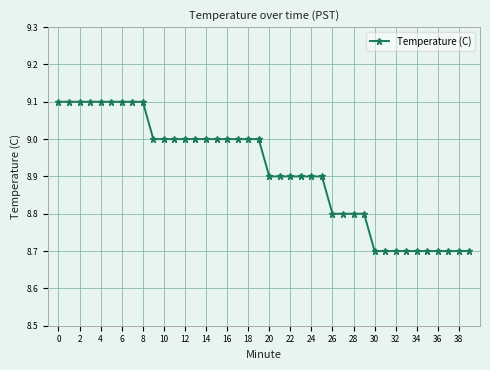

What is the smallest value displayed?

8.7